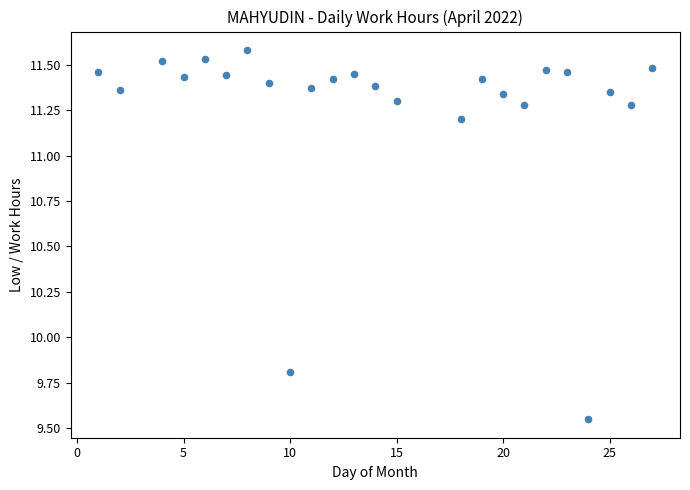

What Y value in the scatter plot is closest to 10?

9.8